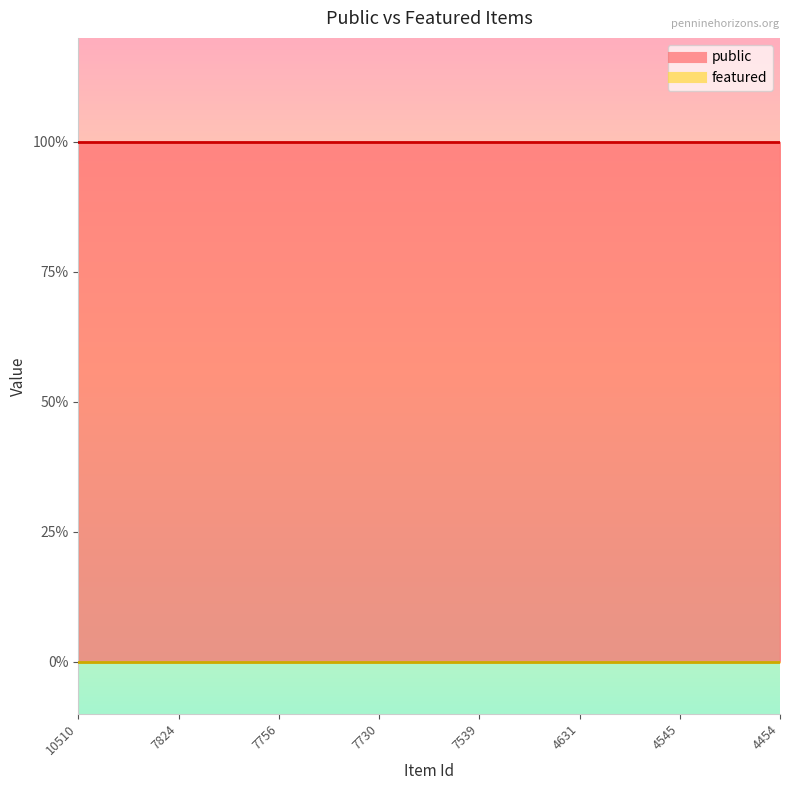

Rank the series by their maximum value, from highest to lowest.

public, featured